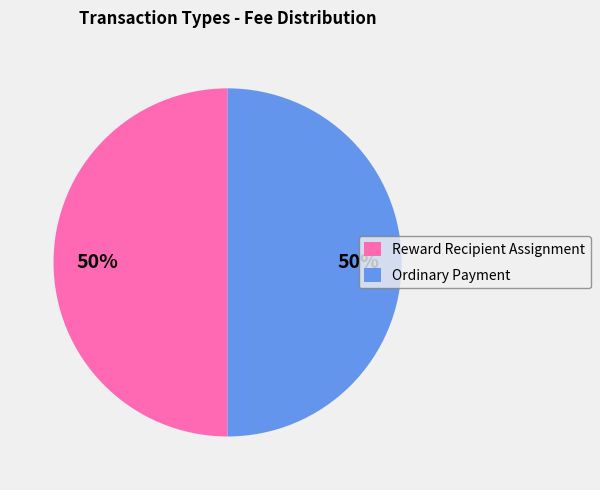

How many segments does this pie chart have?

2